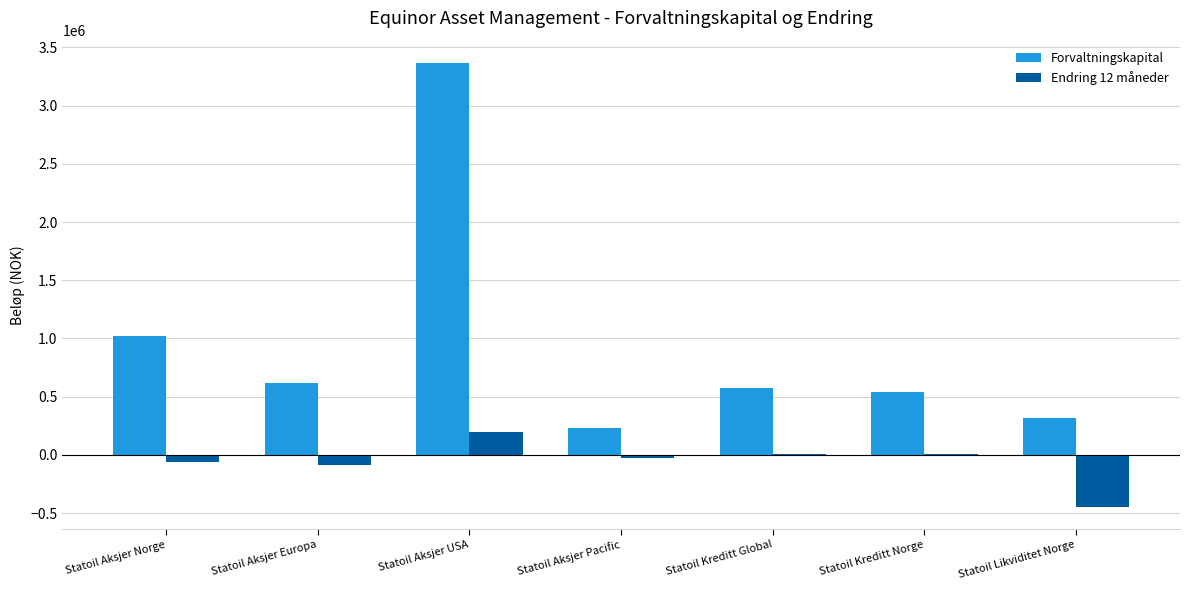

Which series has the largest range (max minus min)?

Forvaltningskapital